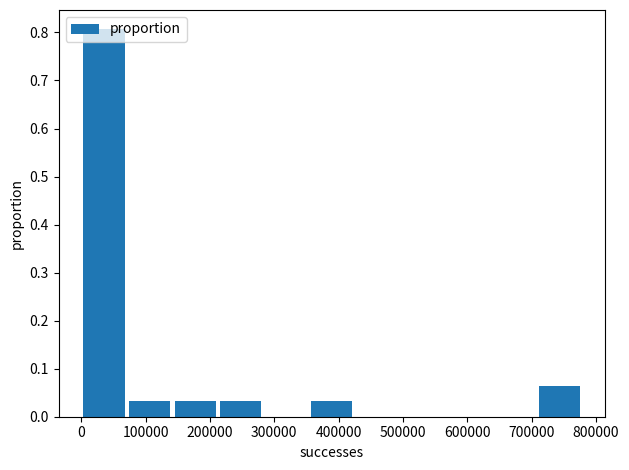

Over which range of the x-axis is the bar tallest?

0 to 70000